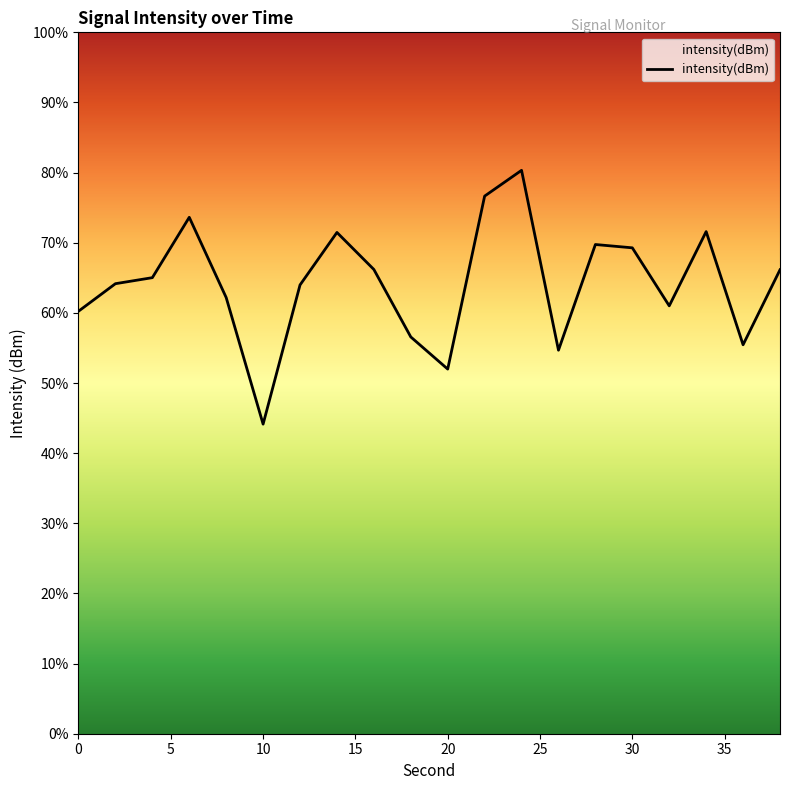

How many interior local peaks (higher than both neighbors) does the data have?

5